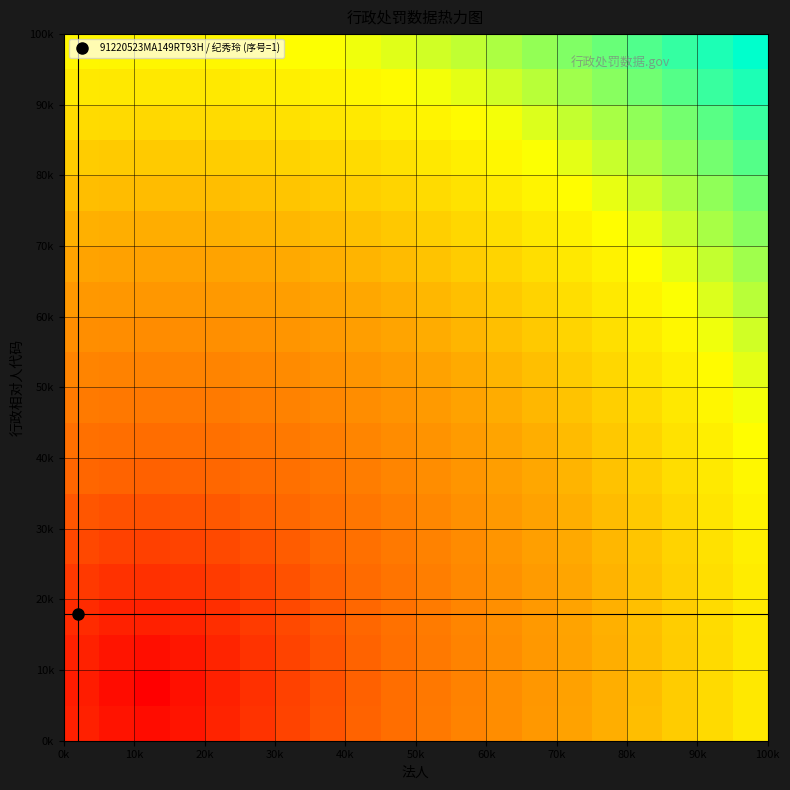

How many data points does each series have?

20